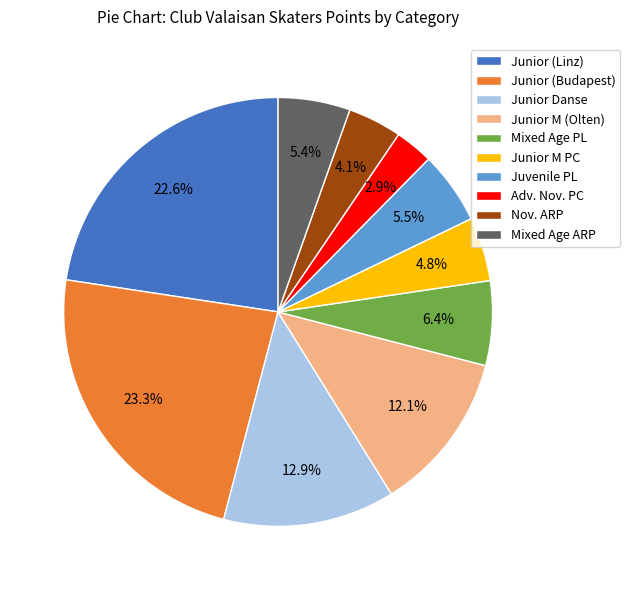

How many slices are in this pie chart?

10